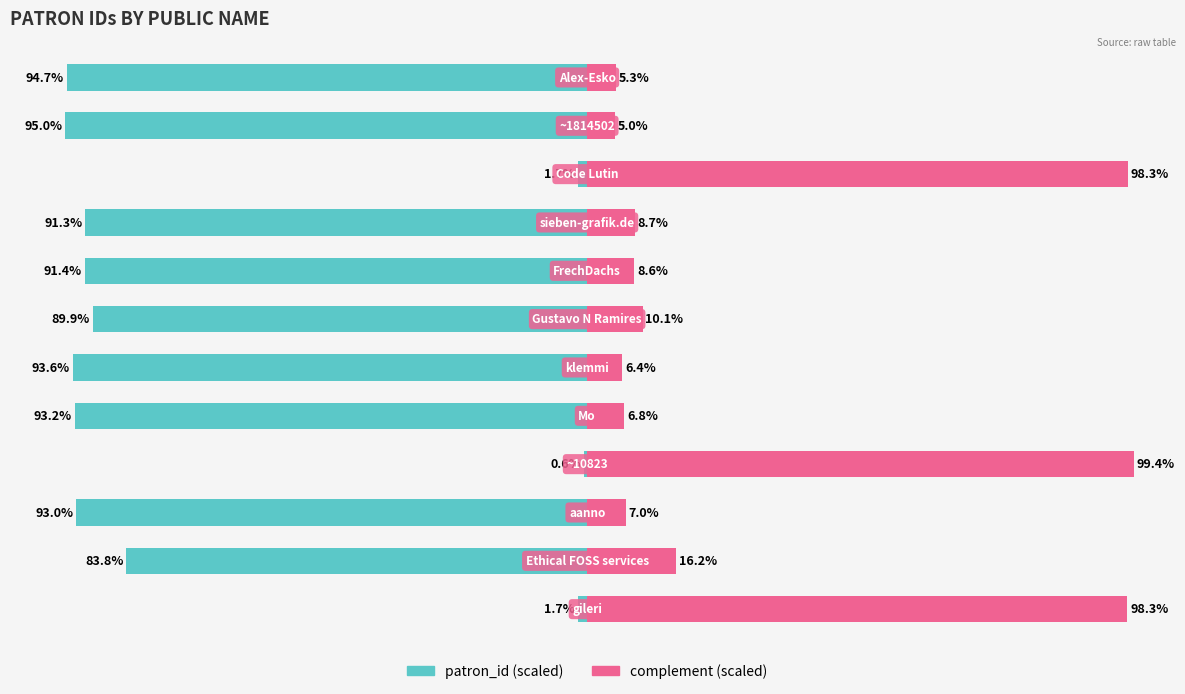

How many data points does each series have?

12